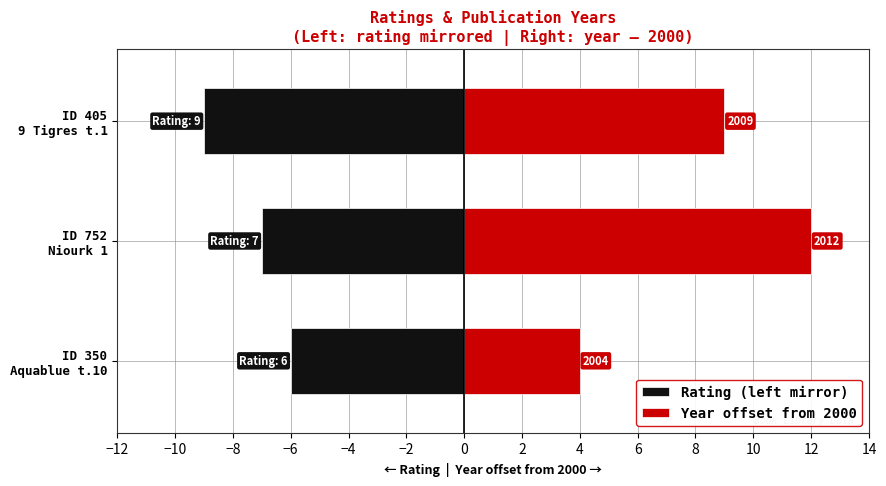

How many data points in Rating (left mirror) are above -7?

1